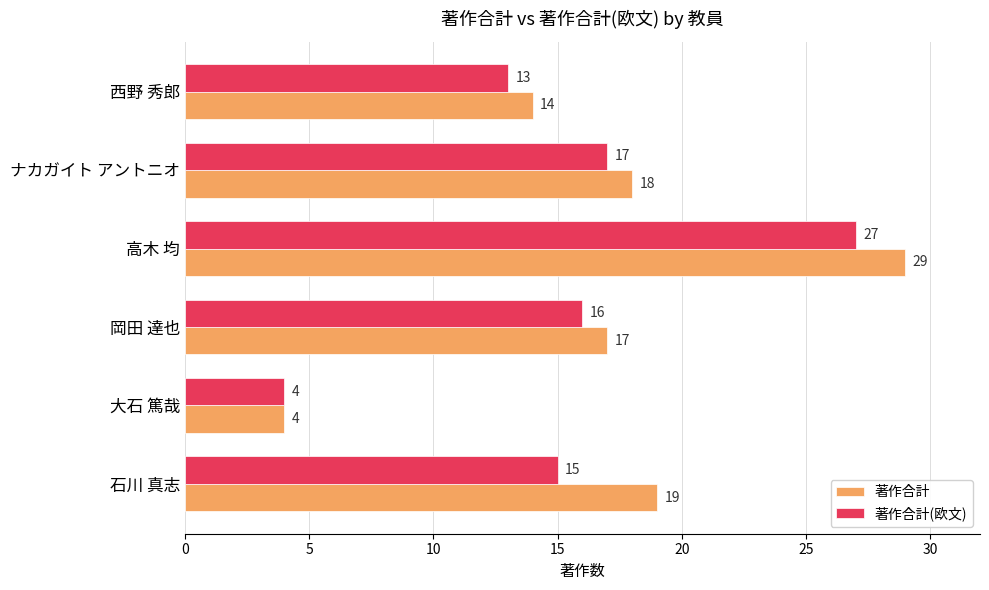

List the labels in order of 著作合計(欧文) value, largest first.

高木 均, ナカガイト アントニオ, 岡田 達也, 石川 真志, 西野 秀郎, 大石 篤哉